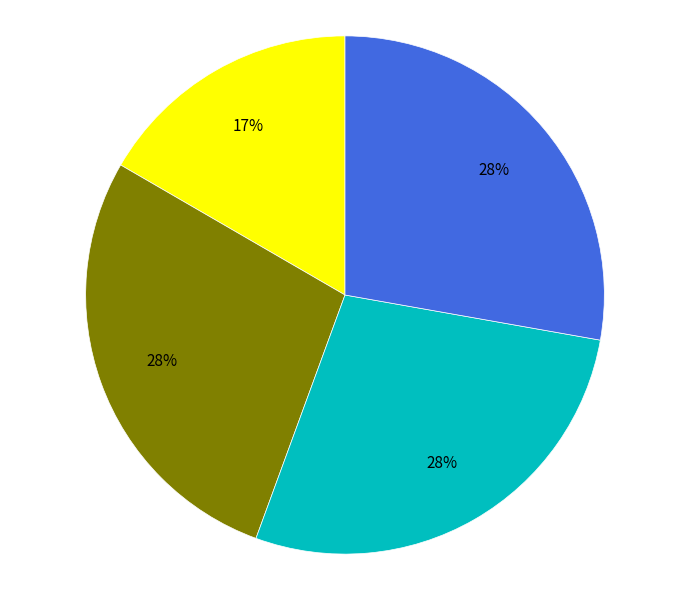

To the nearest percent, what is the difference between the largest and smallest slice percentages?

11%